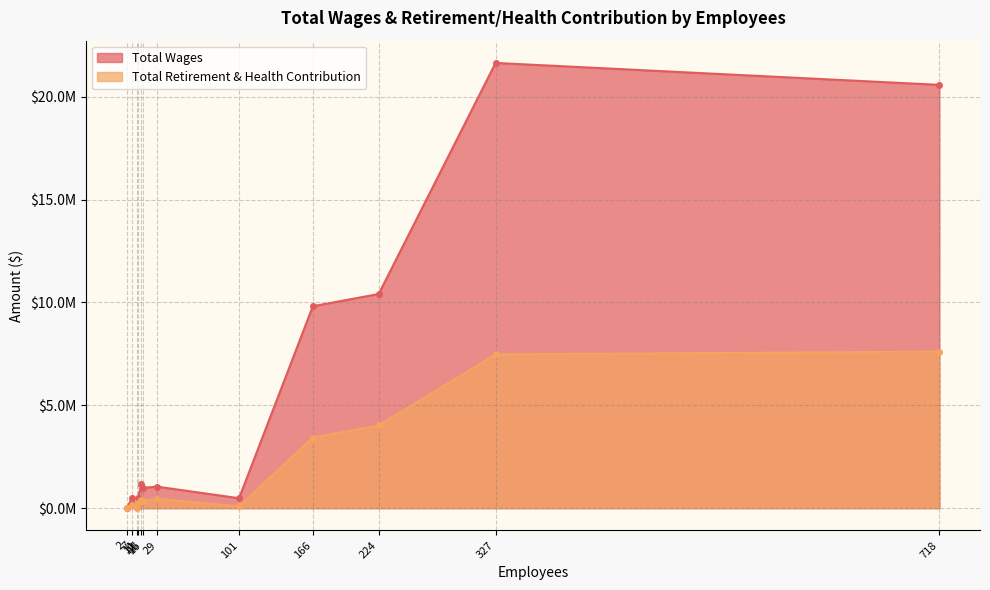

What is the difference between the highest and lowest values at 12?

270604.0